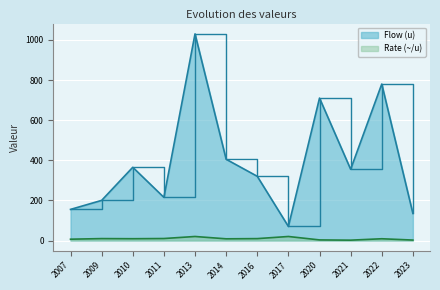

What is the maximum value shown in the chart?

1030.0